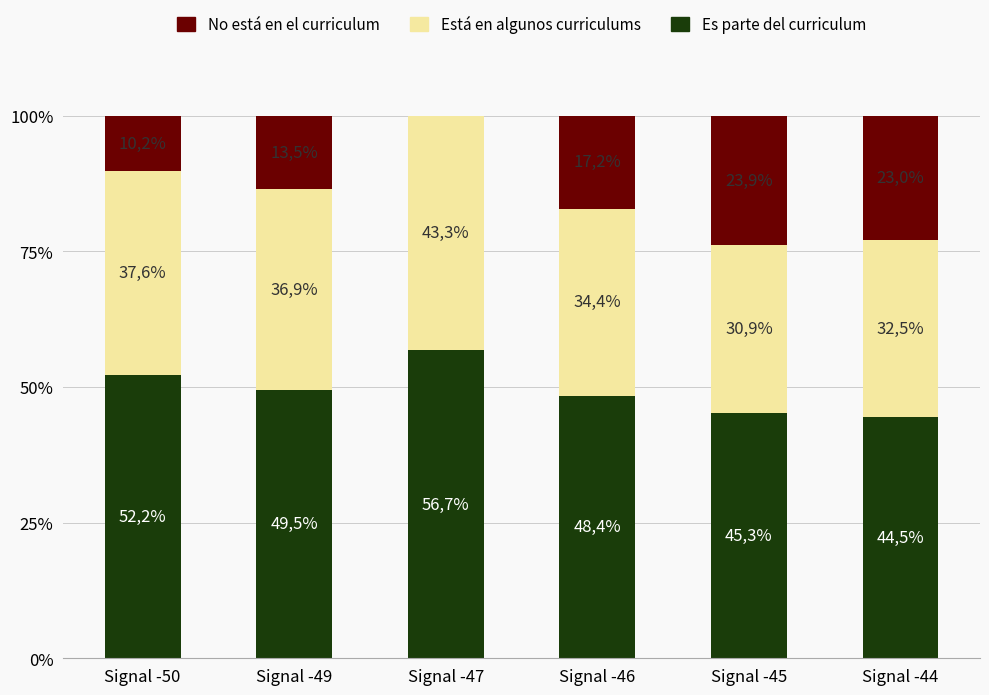

Rank the series at Signal -49 from highest to lowest value.

Es parte del curriculum, Está en algunos curriculums, No está en el curriculum